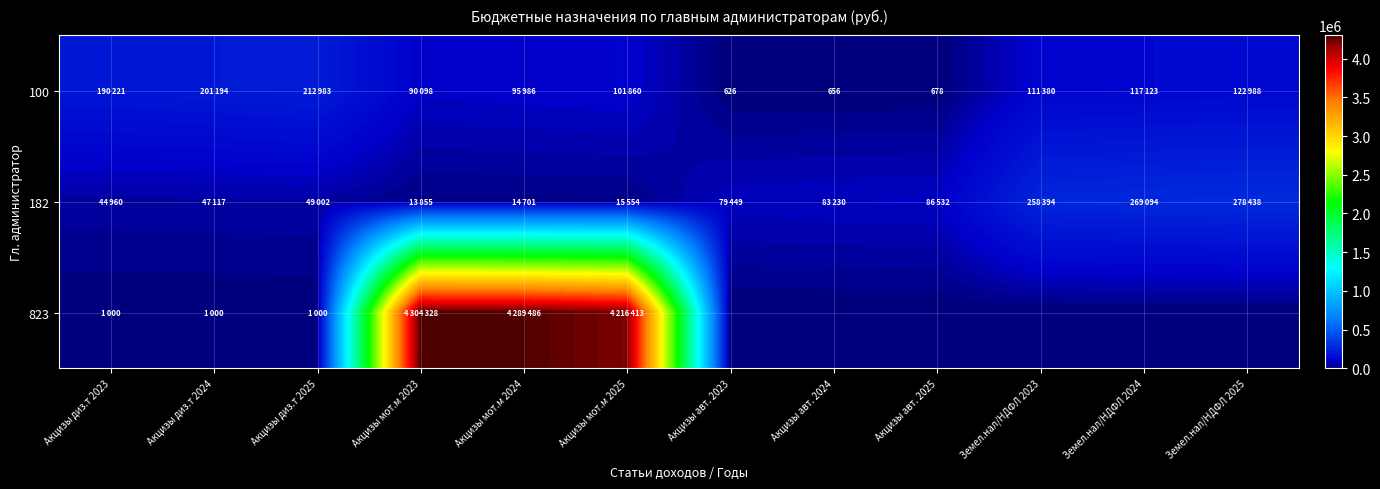

The 100 series shows 656 at Акцизы авт. 2024. True or false?

True